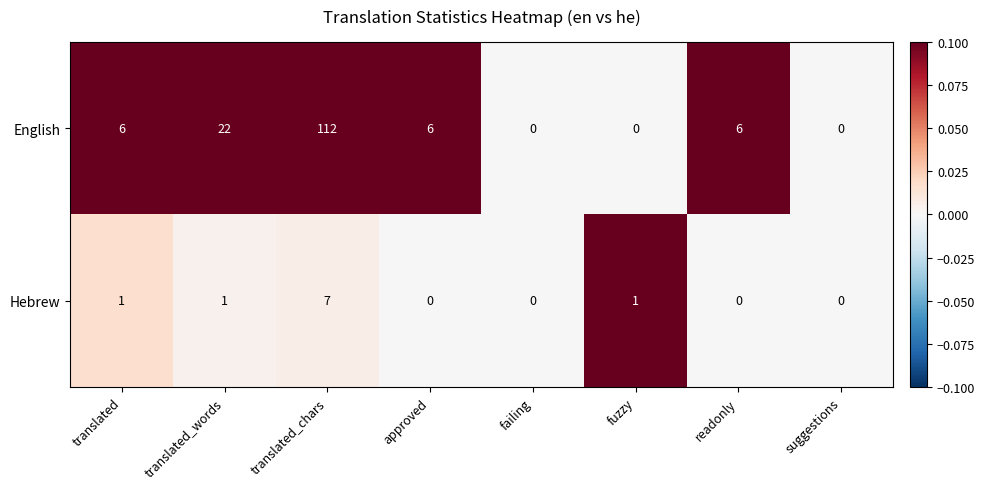

Is the value of English at approved greater than the value of Hebrew at fuzzy?

Yes